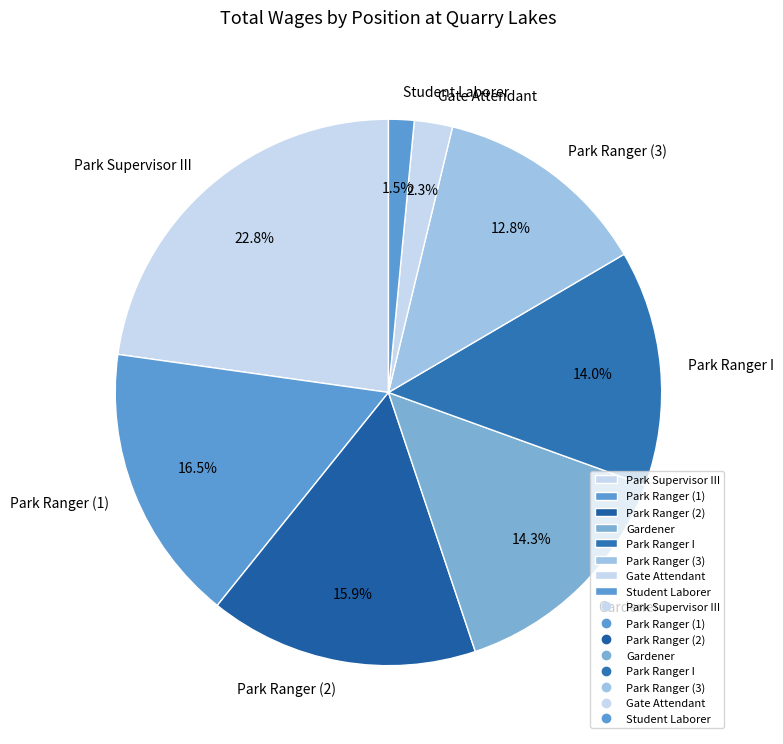

Which slice is the largest?

Park Supervisor III